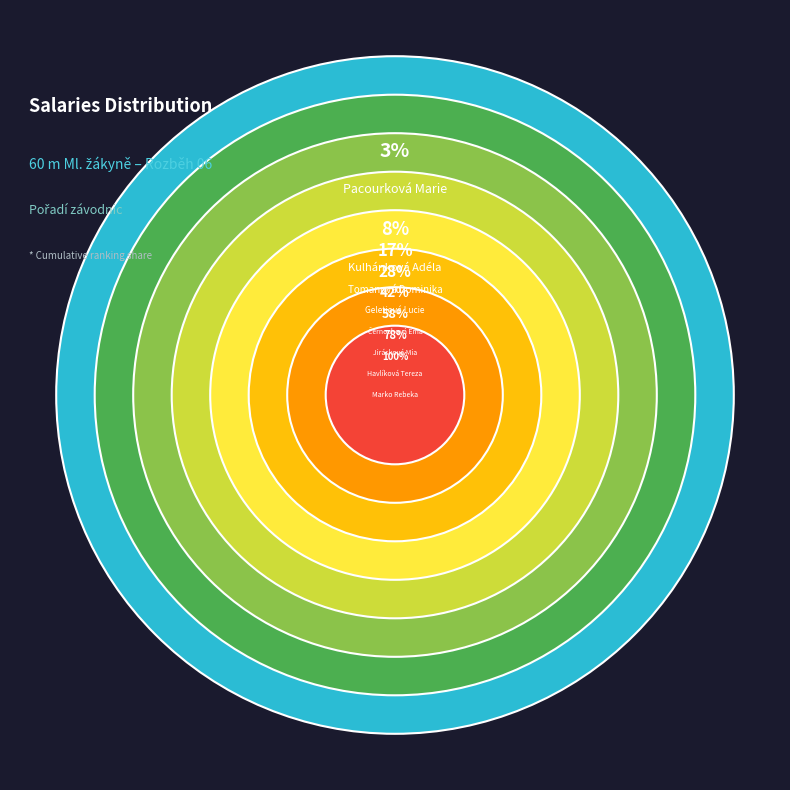

Combined, what portion of the pie is Marko Rebeka and Havlíková Tereza?

41.7%